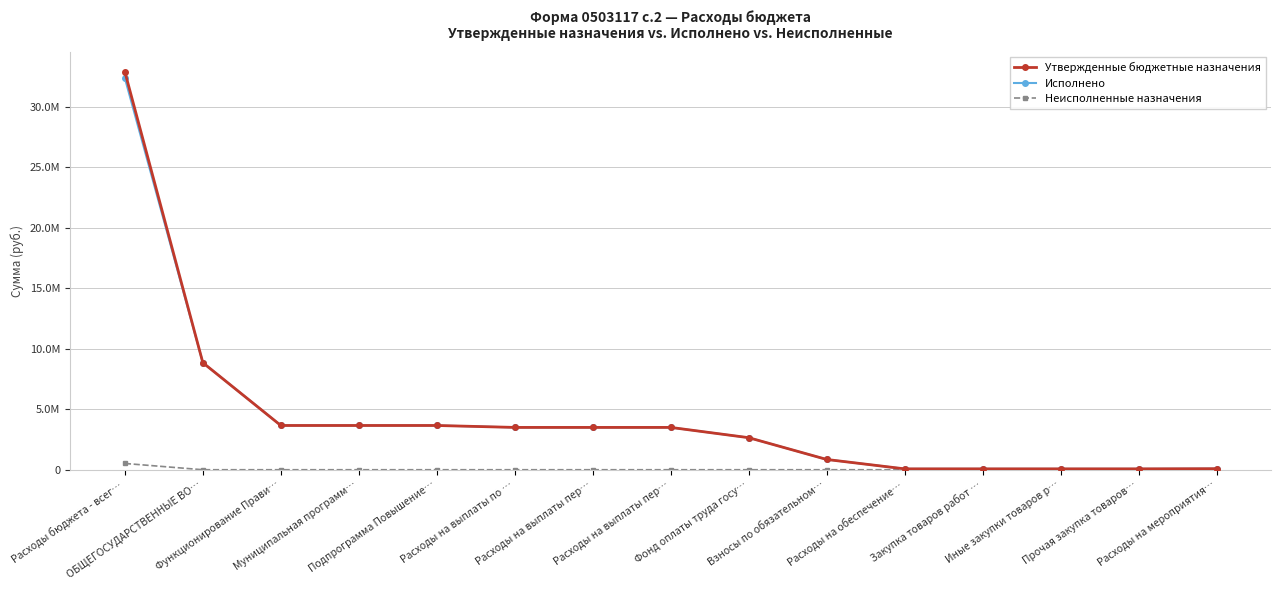

What are all the series names shown in the legend?

Утвержденные бюджетные назначения, Исполнено, Неисполненные назначения